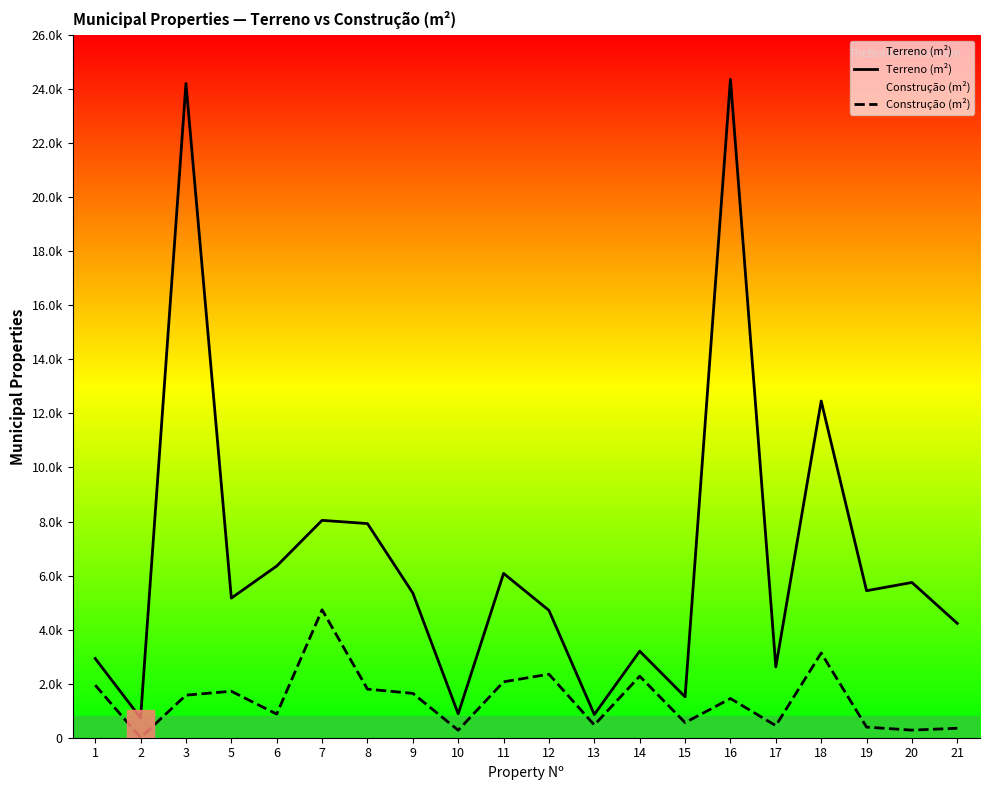

Does the chart display data point markers on the line(s)?

No